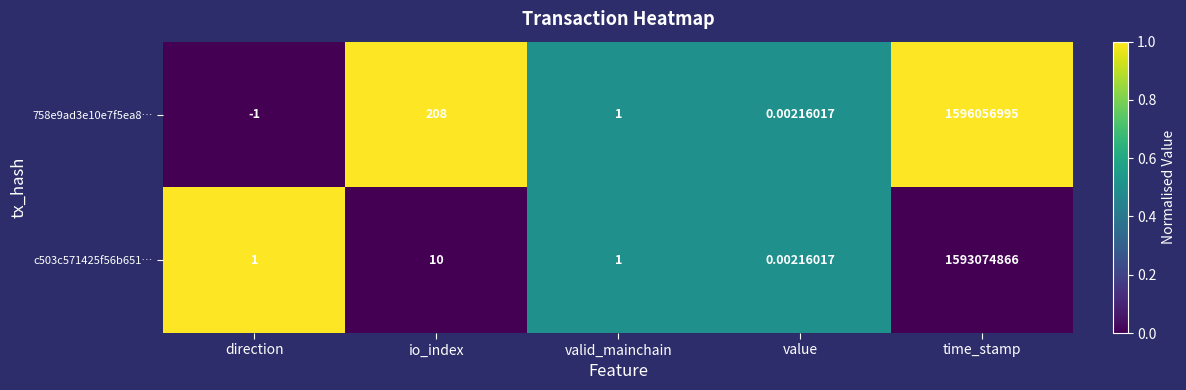

At which label does 758e9ad3e10e7f5ea8… first exceed 1?

io_index